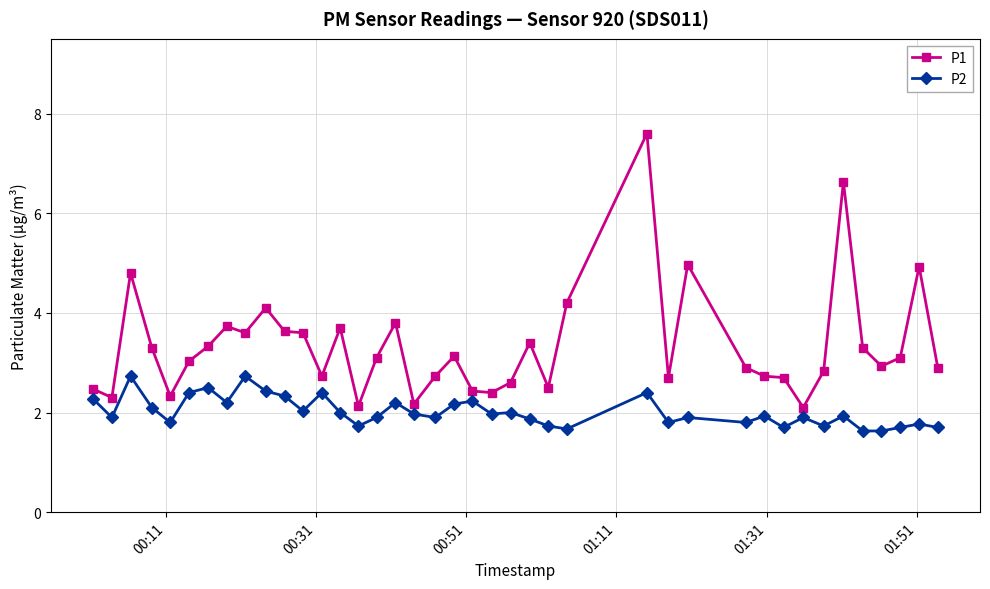

True or false: P1 has more than 1 interior local peaks.

True